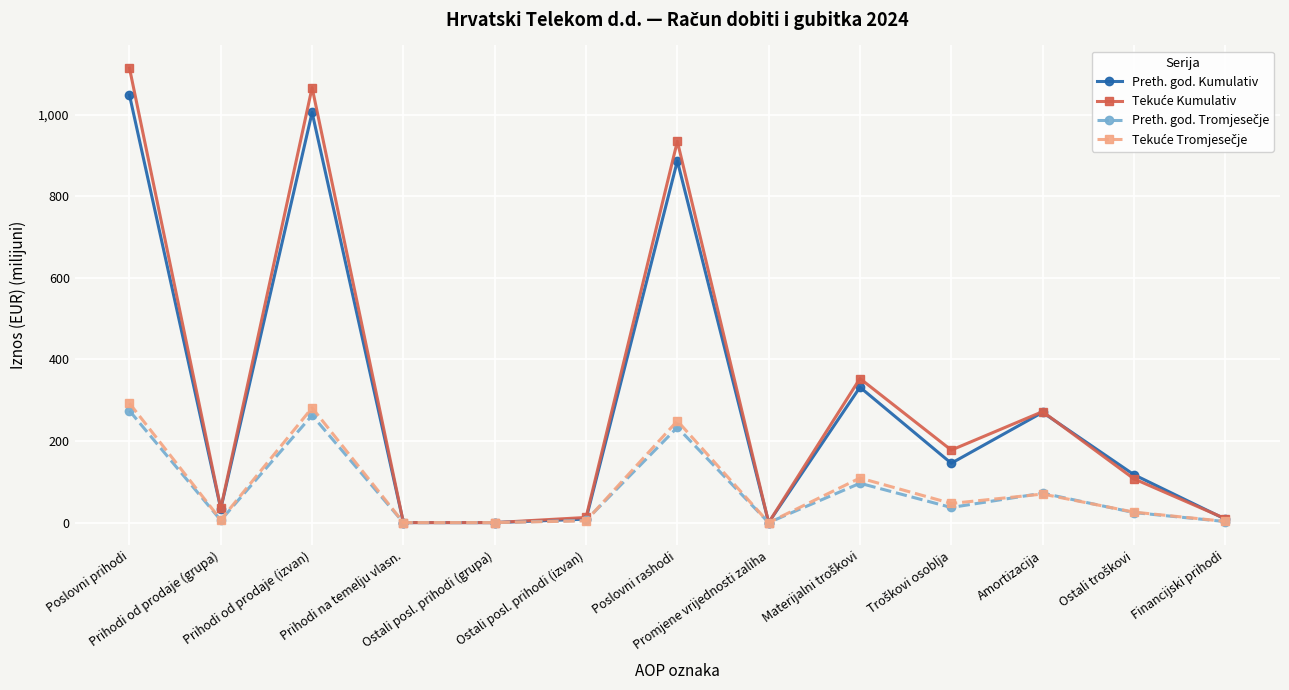

Where does the Preth. god. Kumulativ series first go above 117?

Poslovni prihodi